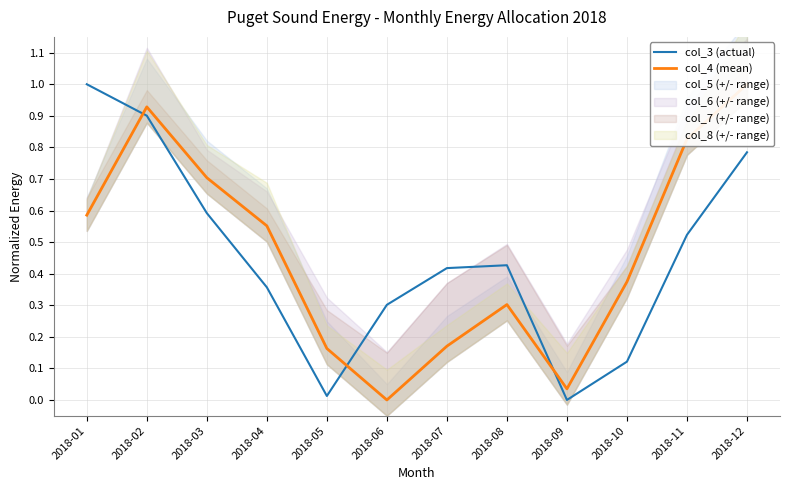

True or false: col_4 (mean) and col_3 (actual) cross at least once.

True